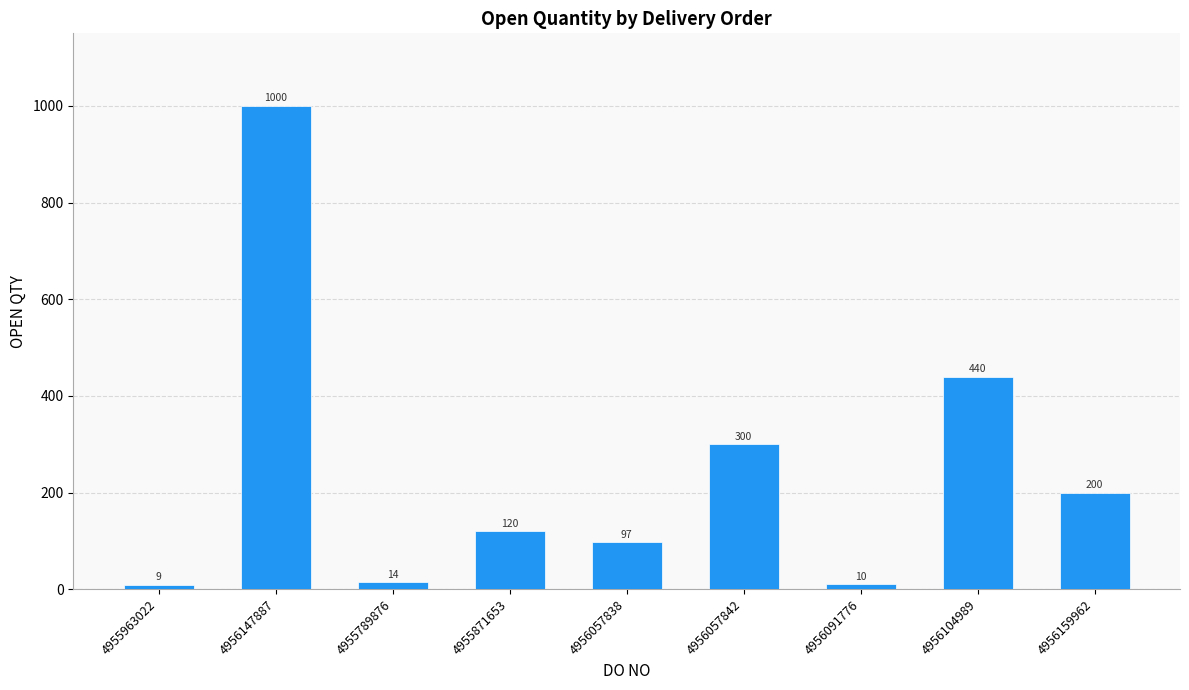

What is the label of the 8th bar from the right?

4956147887